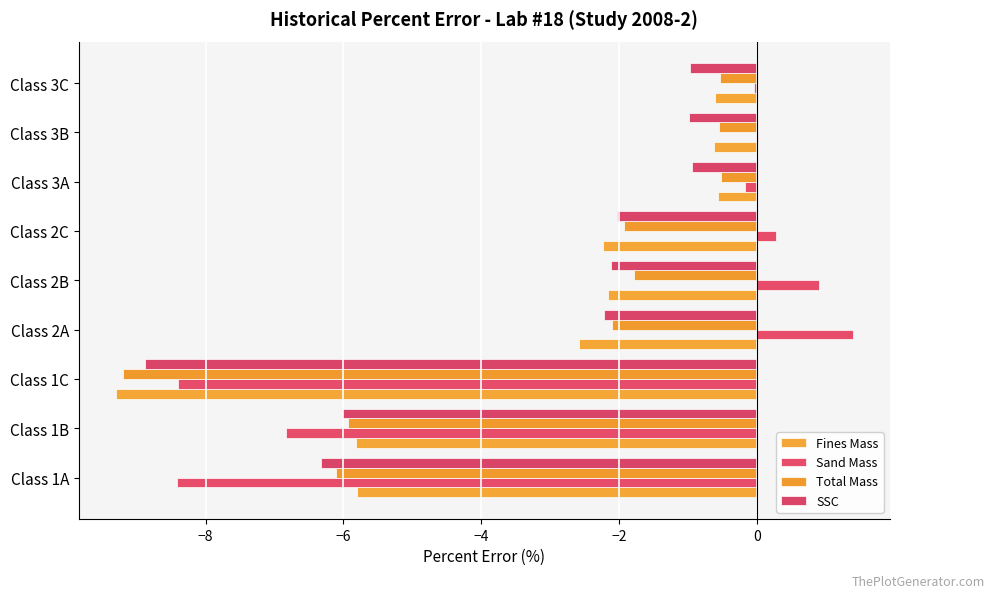

Count the number of categories in the chart.

9